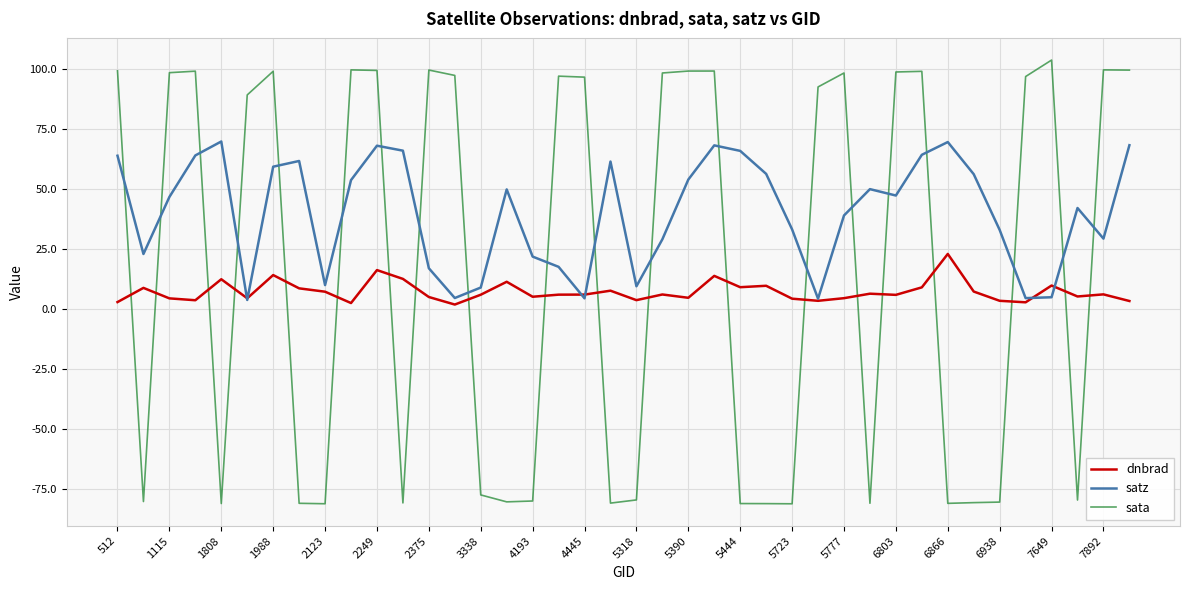

What is the smallest value displayed?

-81.3